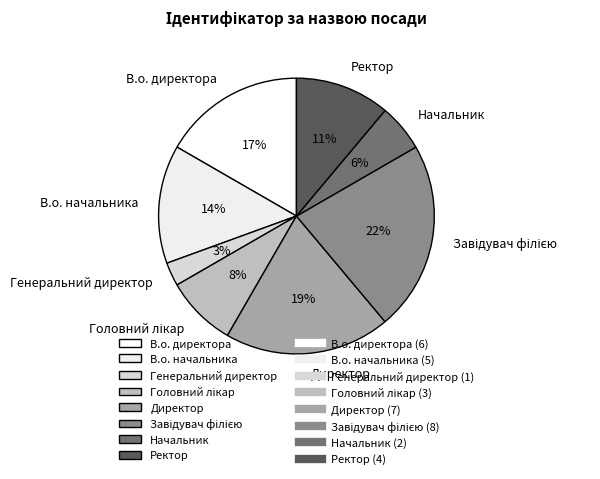

Which slice is the smallest?

Генеральний директор